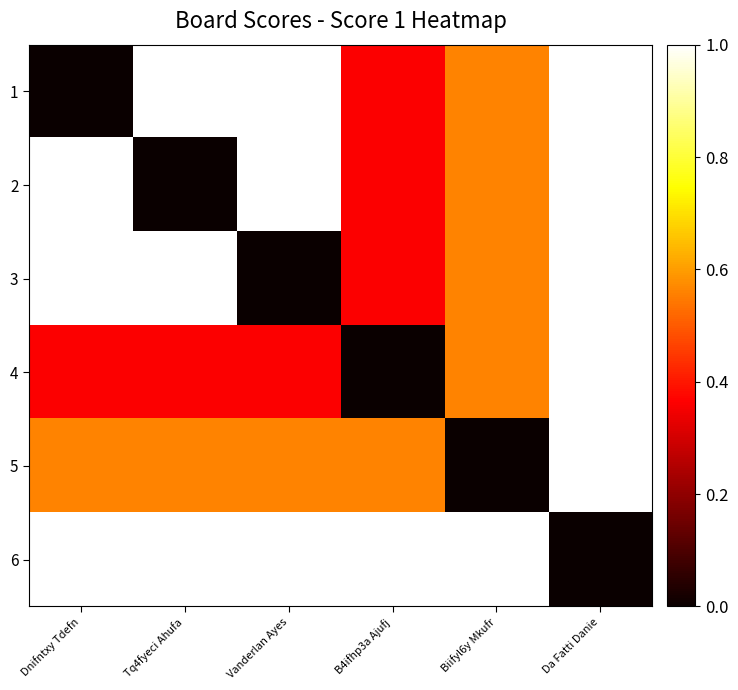

Which series changed the most between Dnifntxy Tdefn and Da Fatti Danie?

1